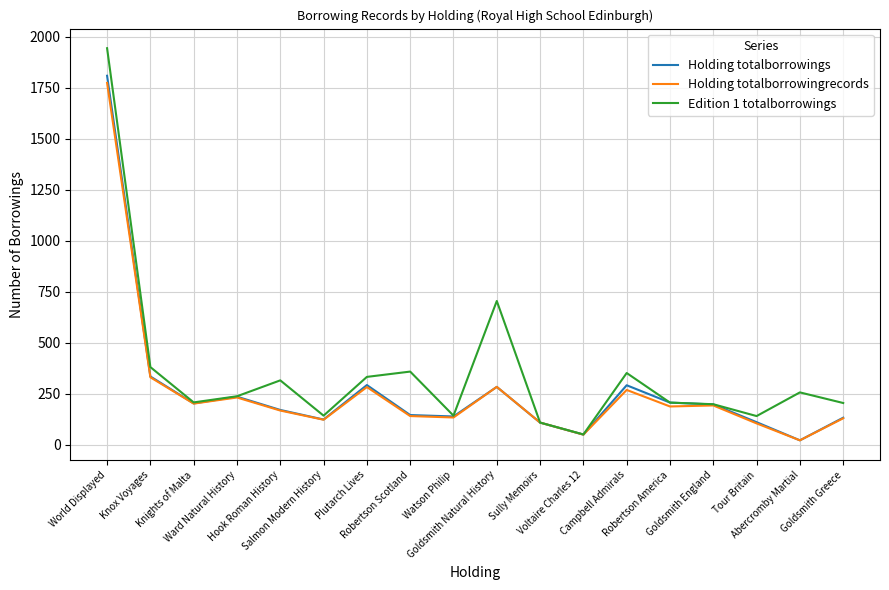

Which series has the widest spread of values?

Edition 1 totalborrowings